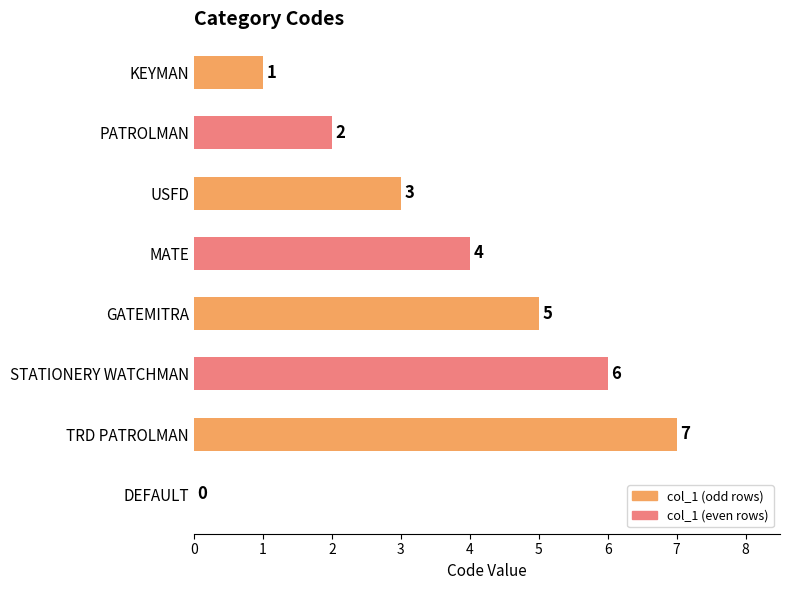

Where is the data nearest to the value 3?

USFD